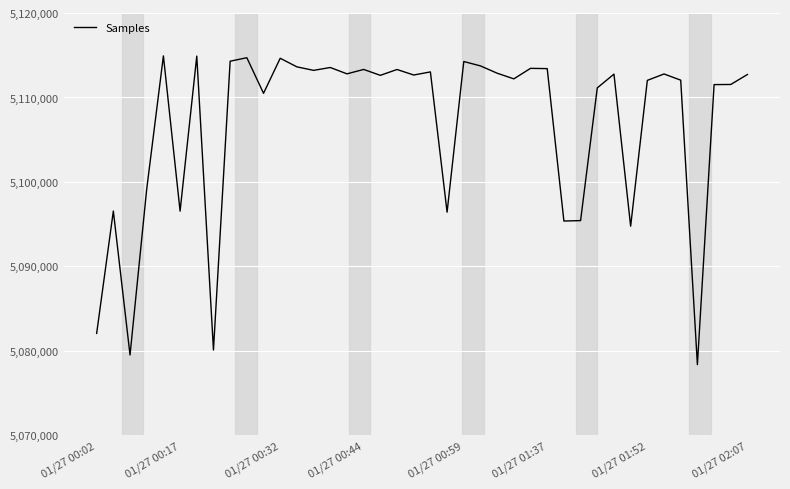

What is the maximum value shown in the chart?

5114923